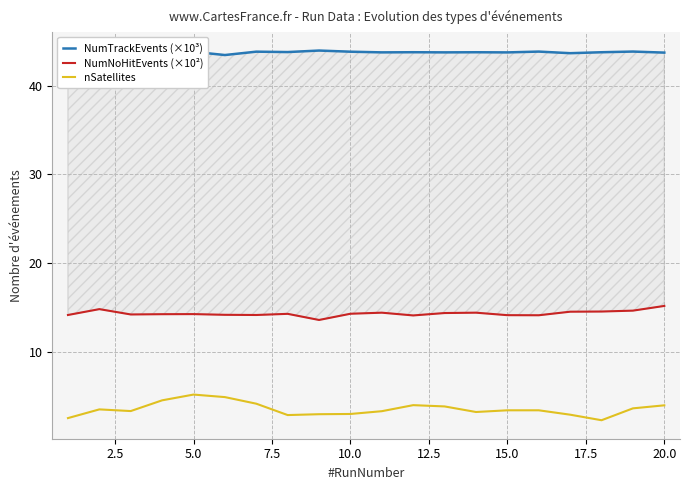

True or false: nSatellites and NumTrackEvents (×10³) cross at least once.

False